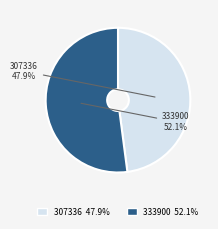

Rank the categories by value from highest to lowest.

333900, 307336